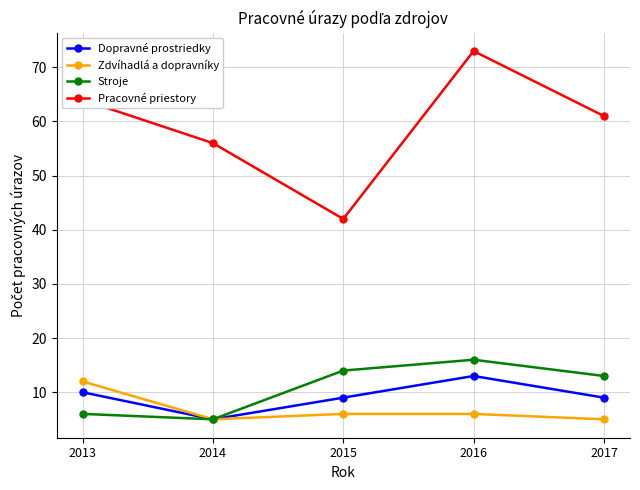

What is the sum of the Dopravné prostriedky values at 2017 and 2016?

22